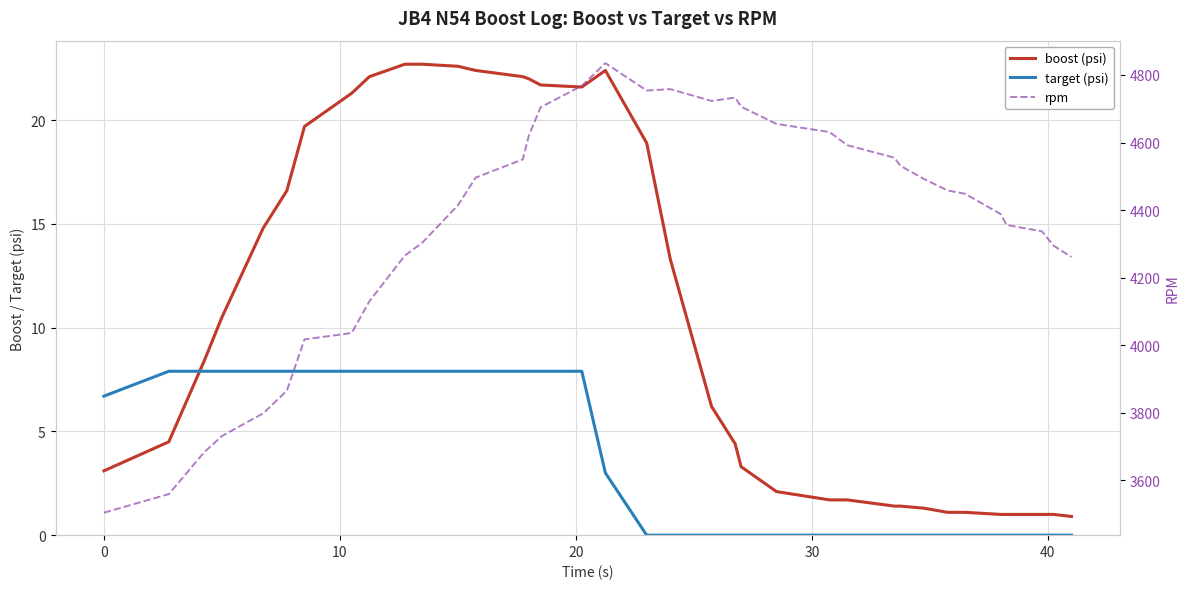

Is the value of boost (psi) at 26 greater than the value of target (psi) at 15?

No